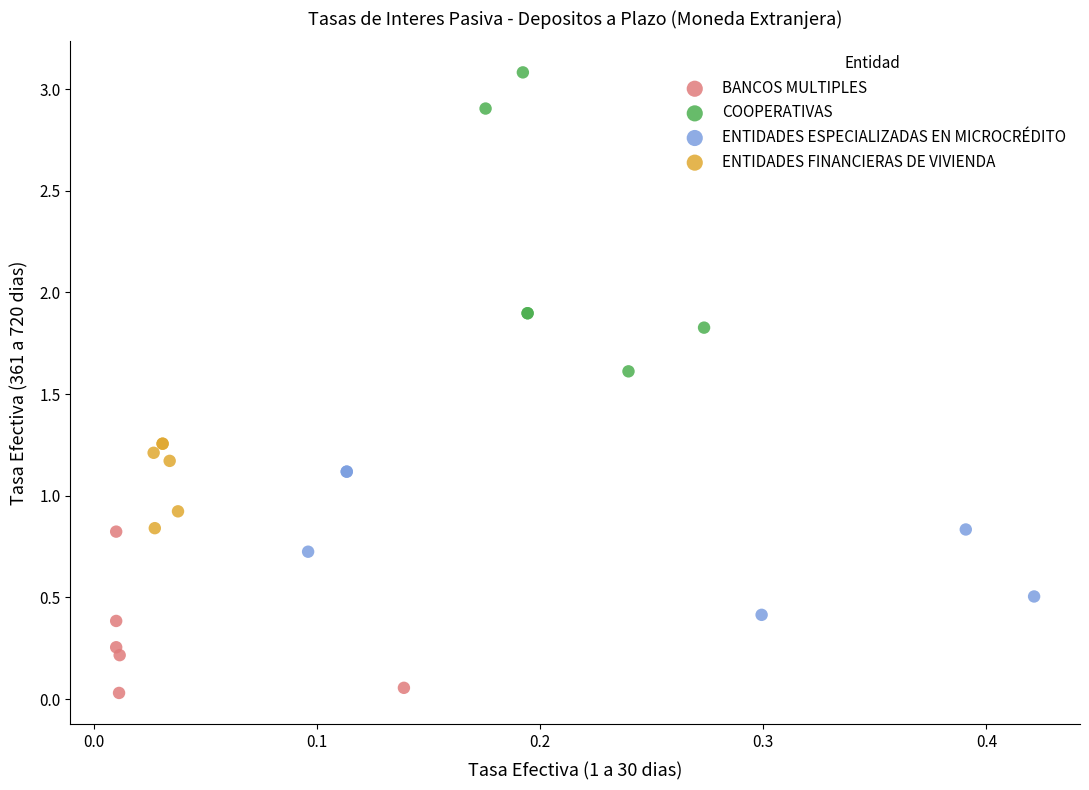

Which series reaches the minimum Y coordinate?

BANCOS MULTIPLES